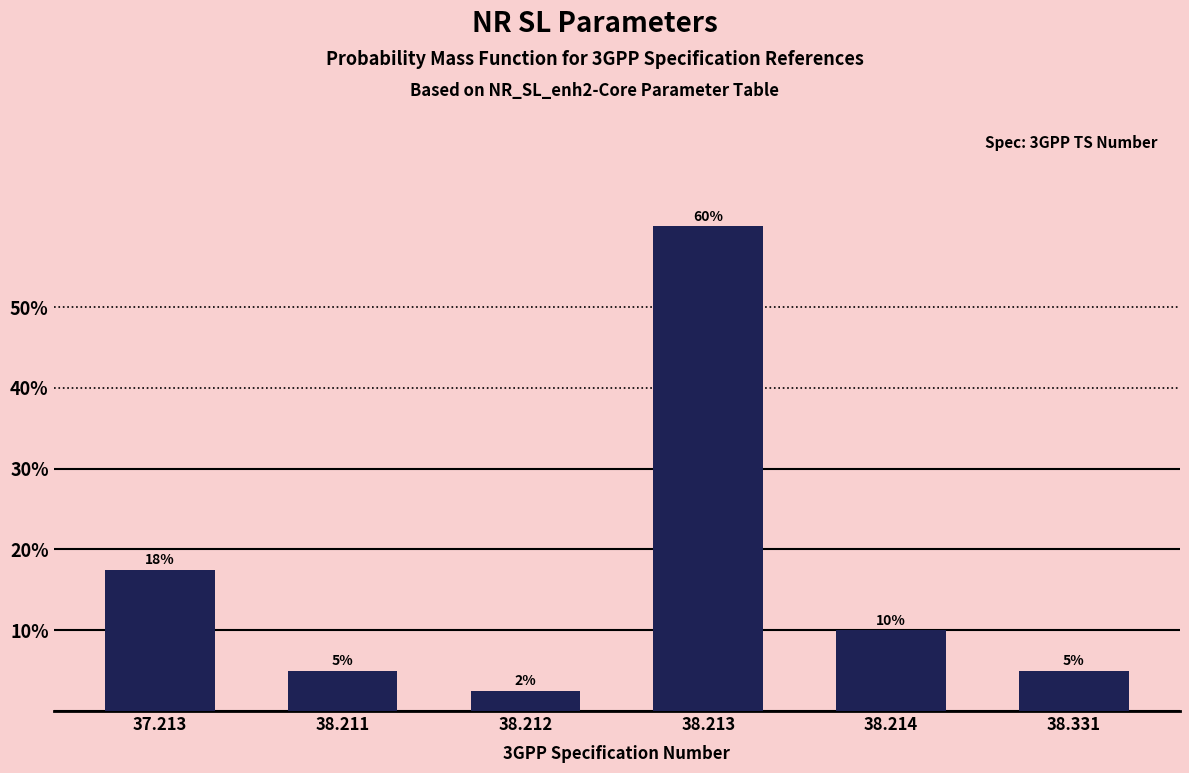

Where does the data first go above 10?

37.213